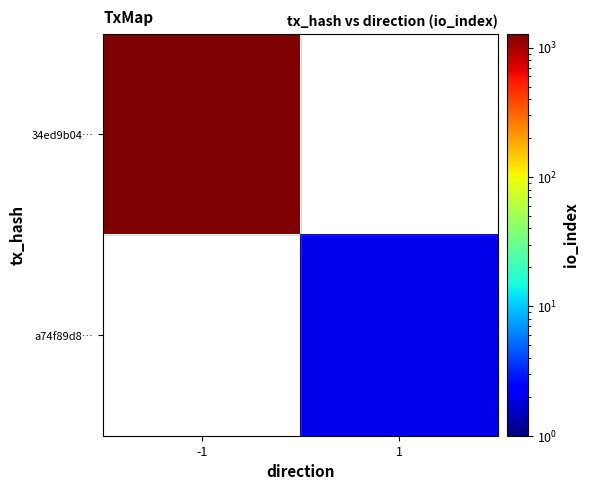

At how many categories does at least one series exceed 775?

1